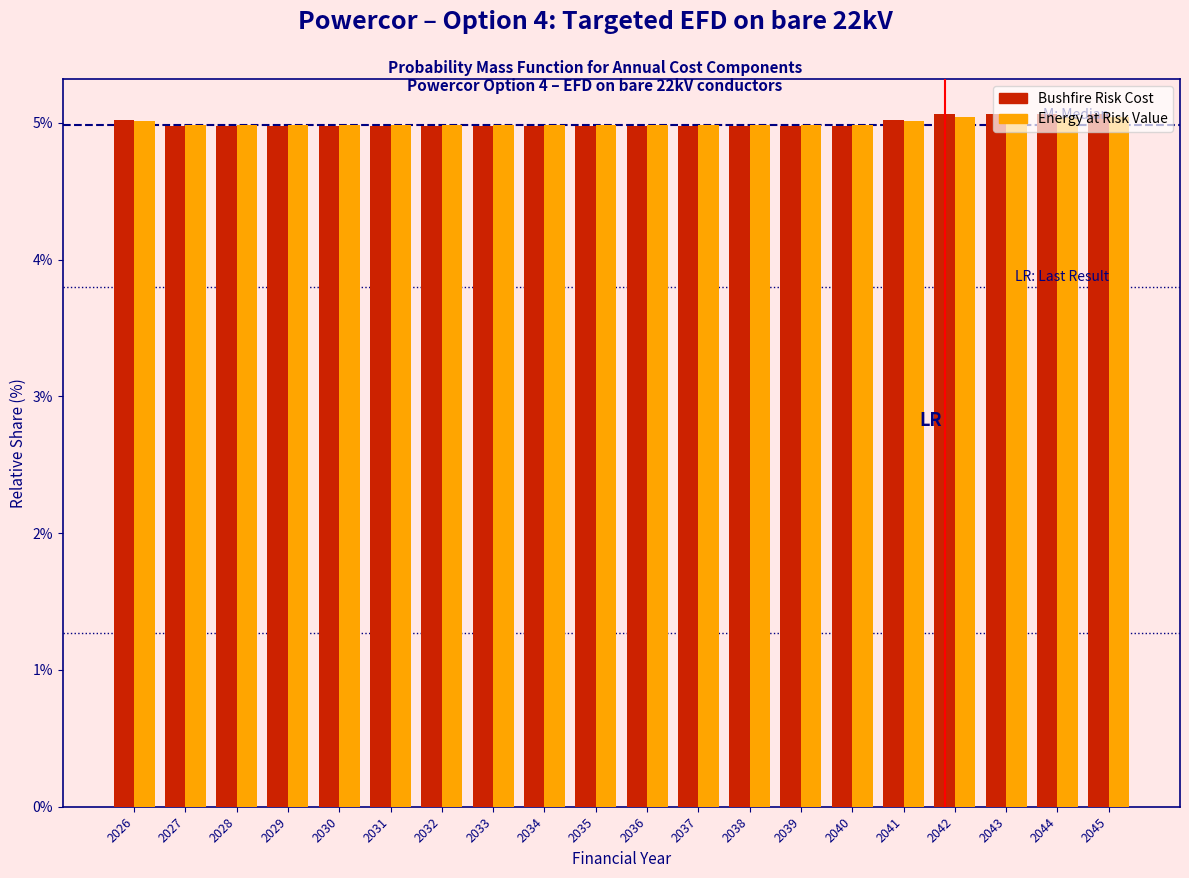

What is the total value across all series at 2029?

10.0